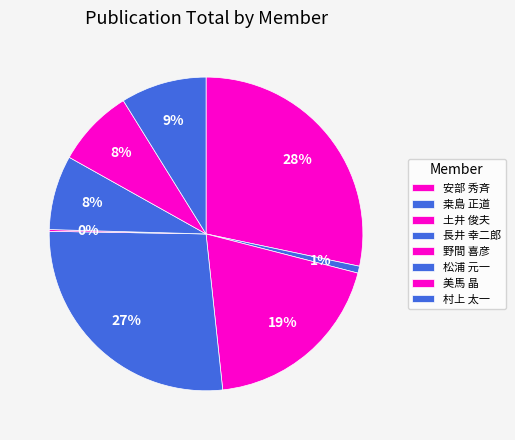

How much of the chart is everything except 村上 太一?

91.2%